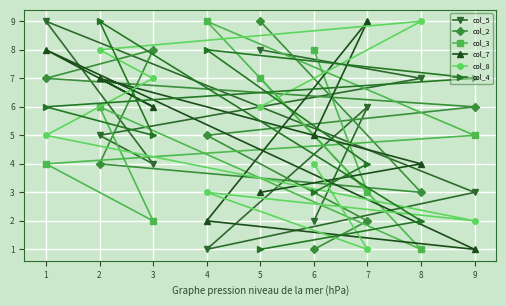

What is the value of the col_3 point at the 8th from the left?

1